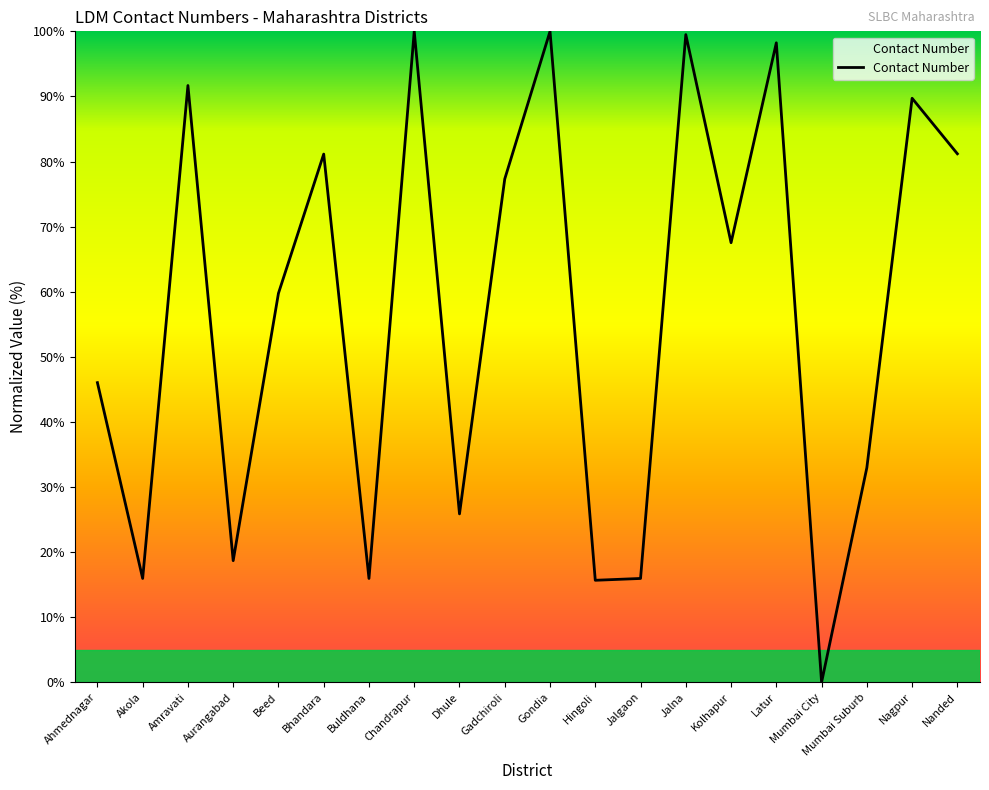

Does the chart display data point markers on the line(s)?

No